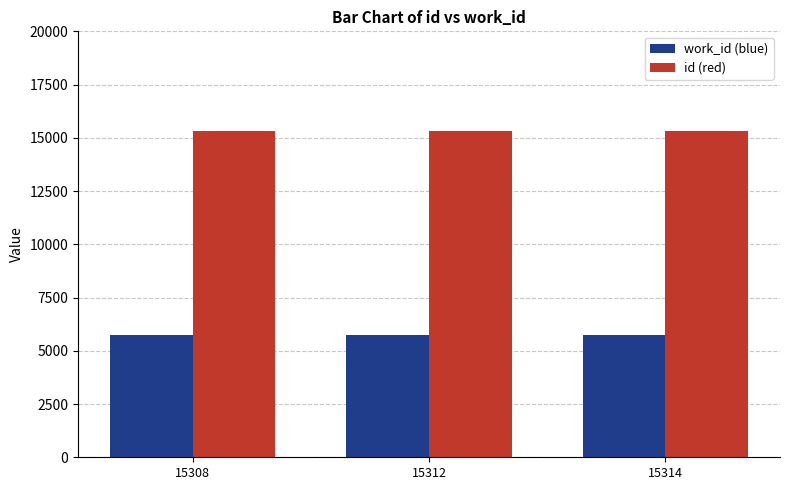

What is the value of the work_id (blue) bar at the 2nd from the left?

5748